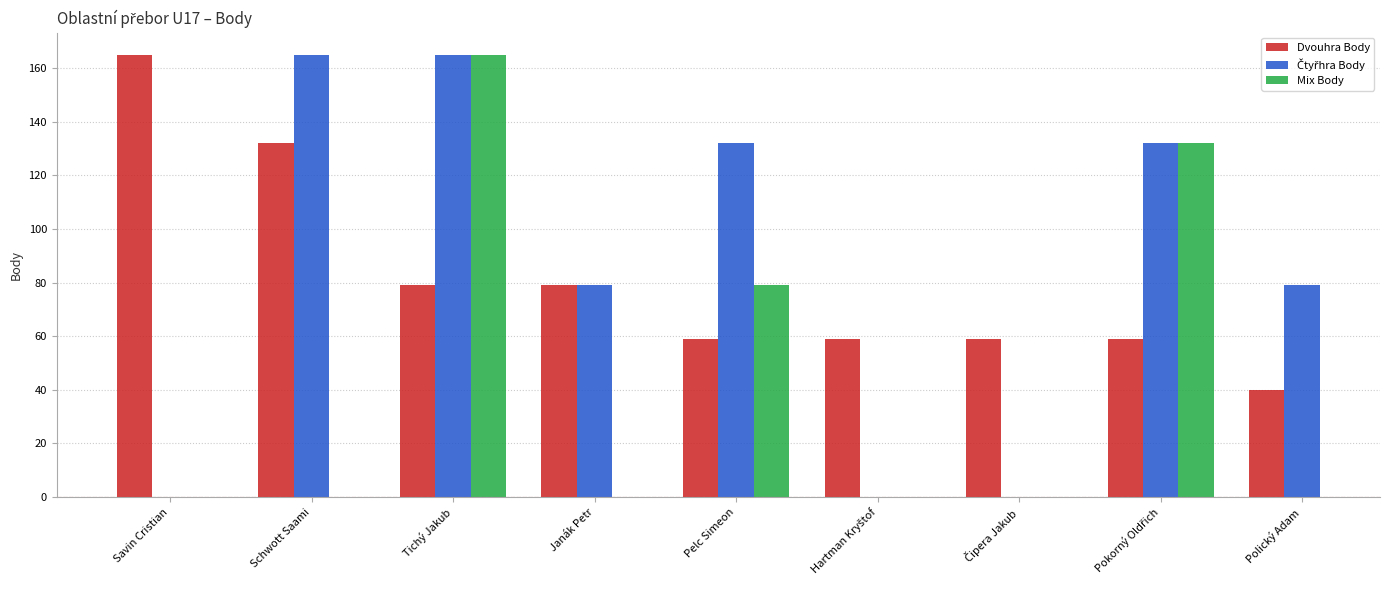

List the labels in order of Dvouhra Body value, largest first.

Savin Cristian, Schwott Saami, Tichý Jakub, Janák Petr, Pelc Simeon, Hartman Kryštof, Čipera Jakub, Pokorný Oldřich, Polický Adam